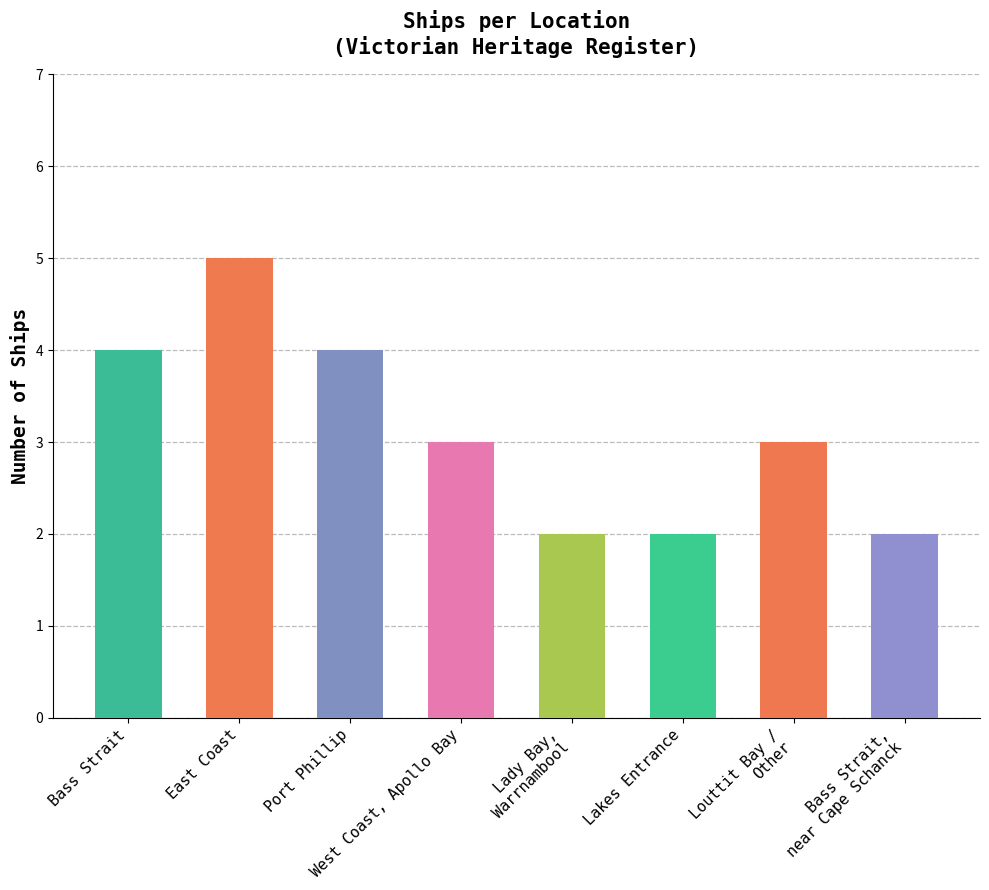

How many data points does each series have?

8